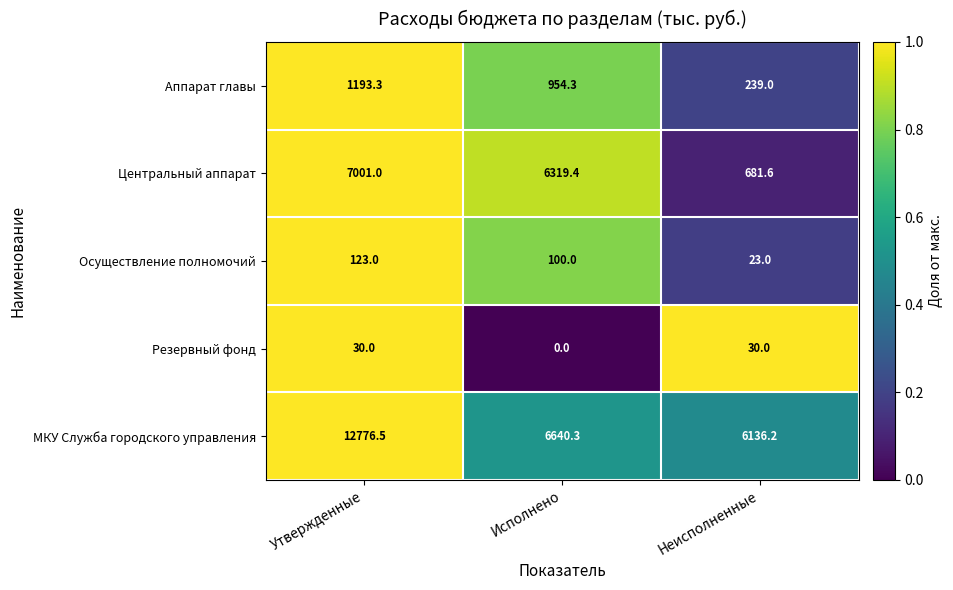

Which series has the widest spread of values?

МКУ Служба городского управления